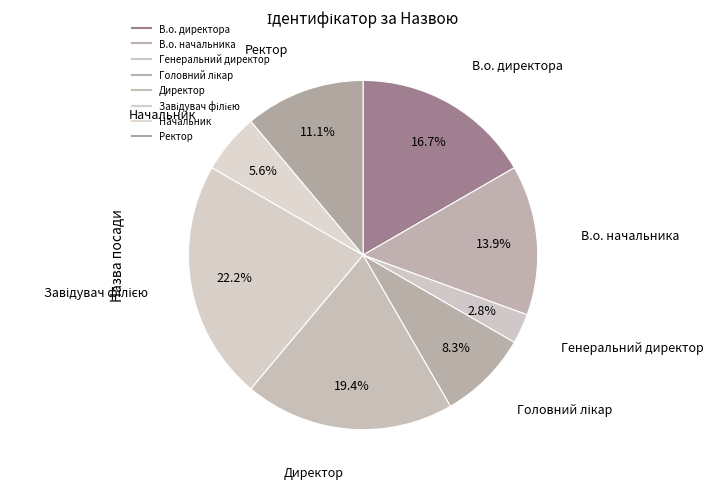

What is the largest slice in the pie chart?

Завідувач філією